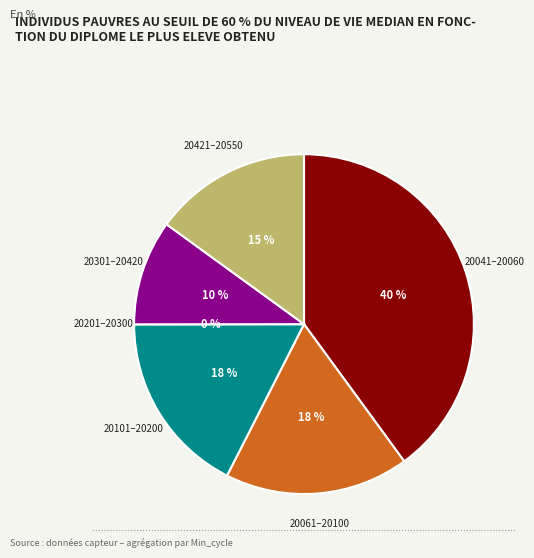

Is the sum of 20048 and 20430 greater than half?

No